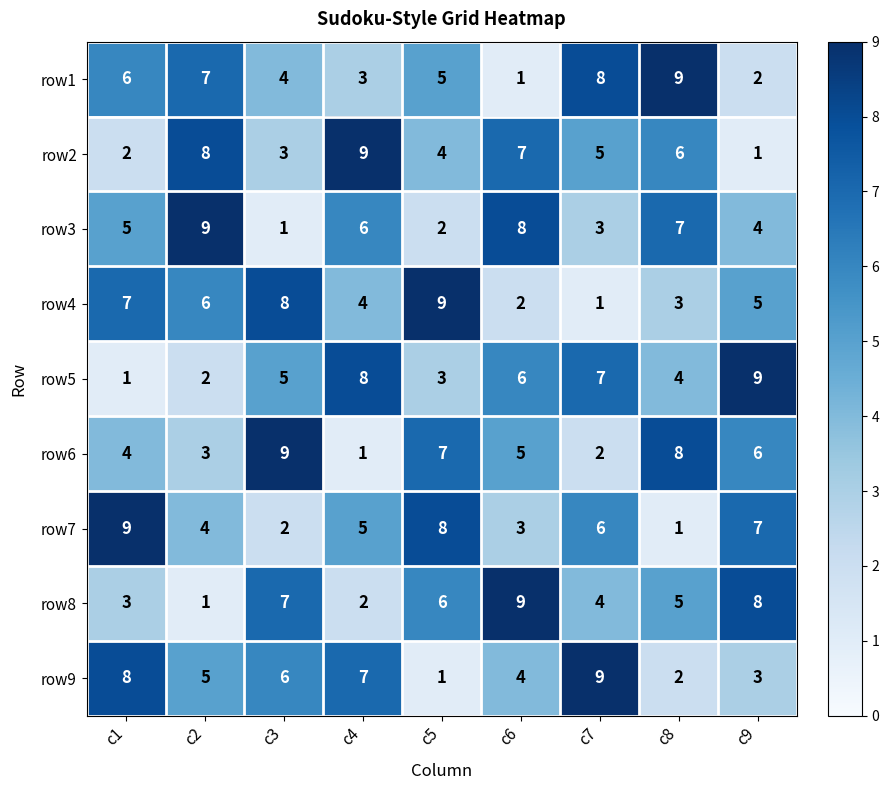

At which label is row9 closest to 5?

c2